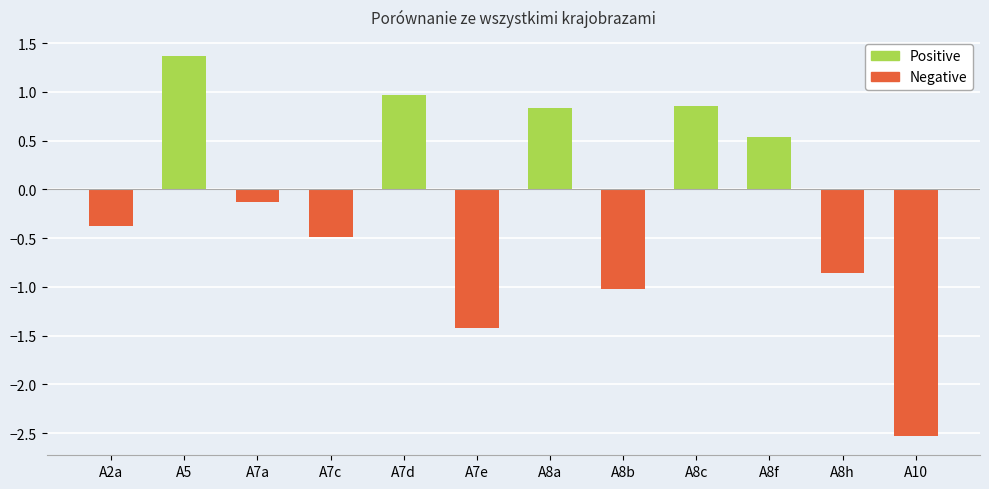

Which series has the largest range (max minus min)?

Negative